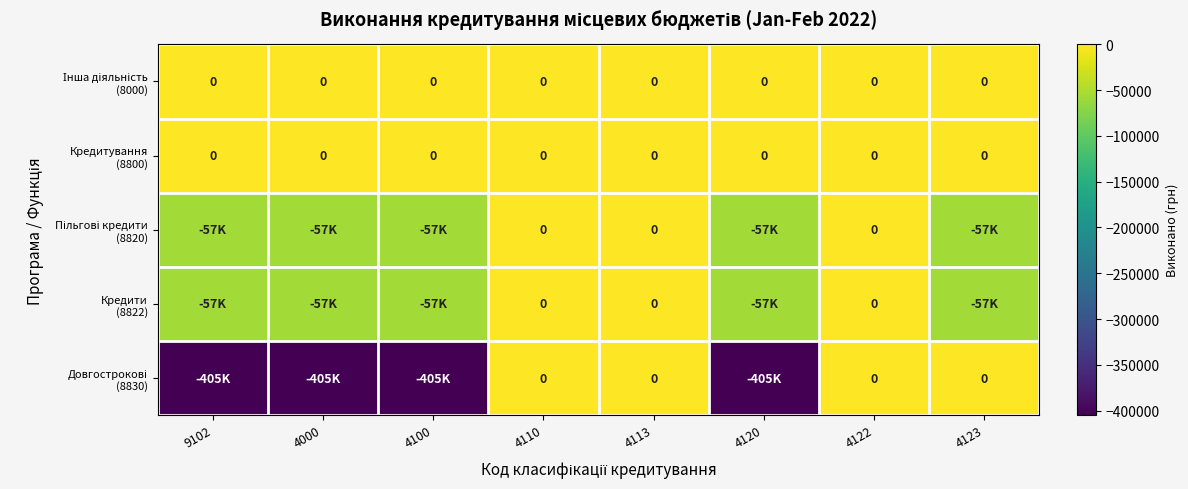

What is the difference between the second highest and minimum values in the Пільгові кредити (8820) series?

56557.4